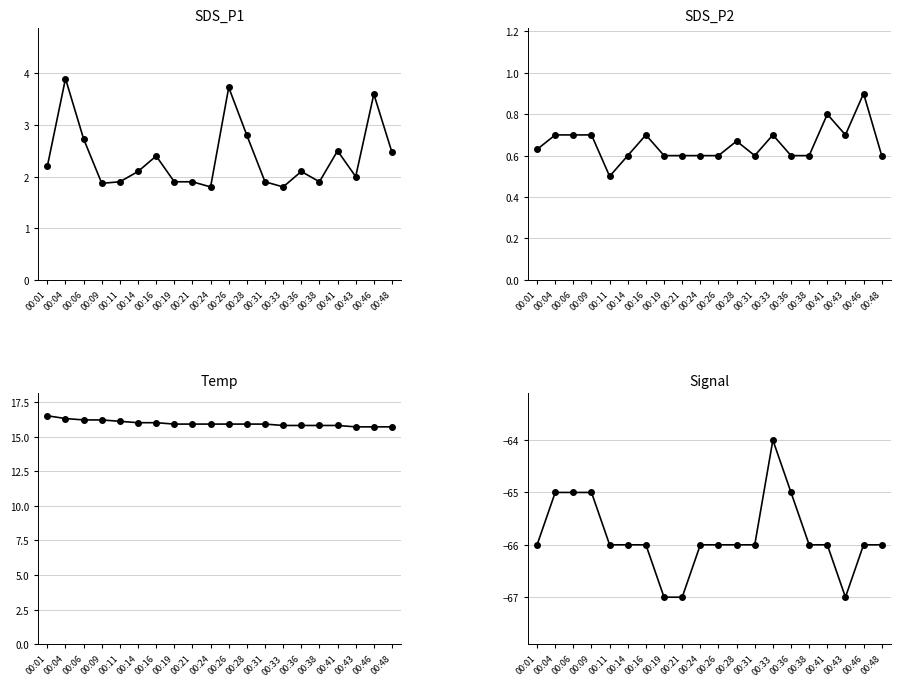

At which category does the chart reach its minimum across all series?

00:19